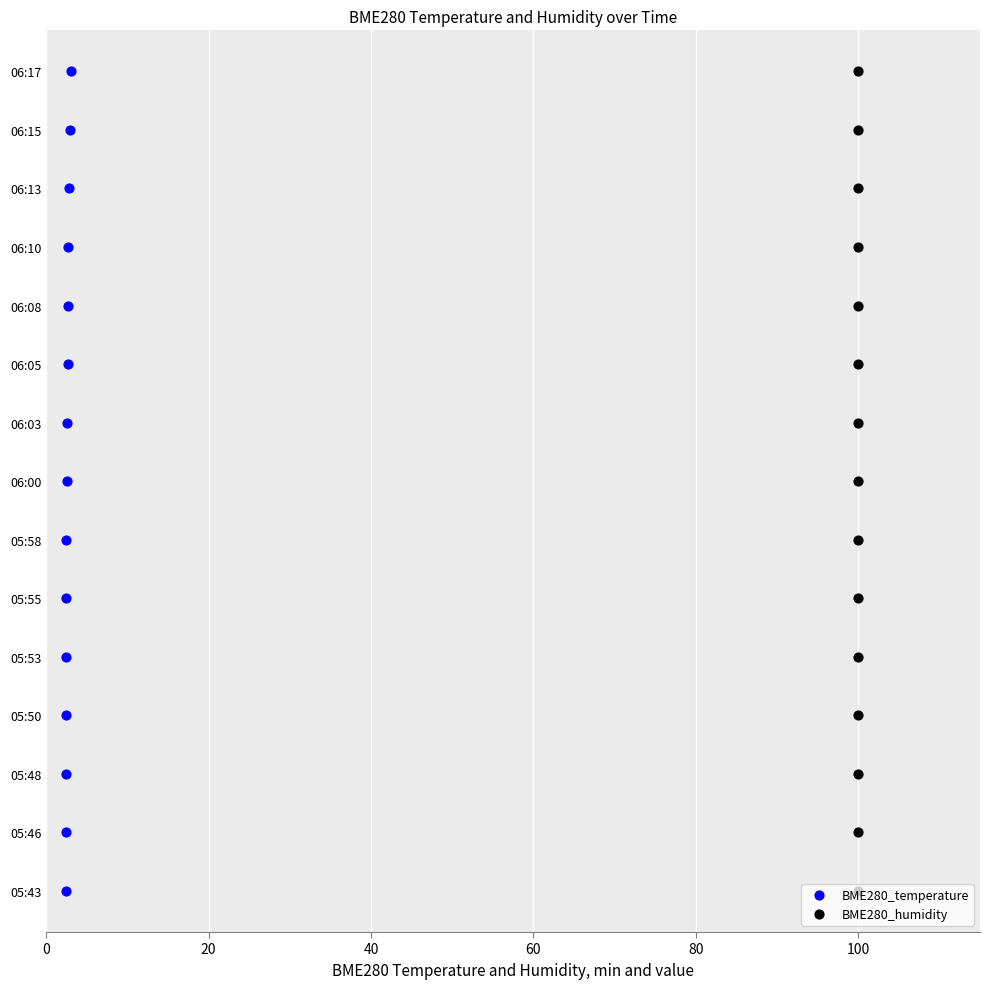

Which series contains the lowest Y value?

BME280_temperature